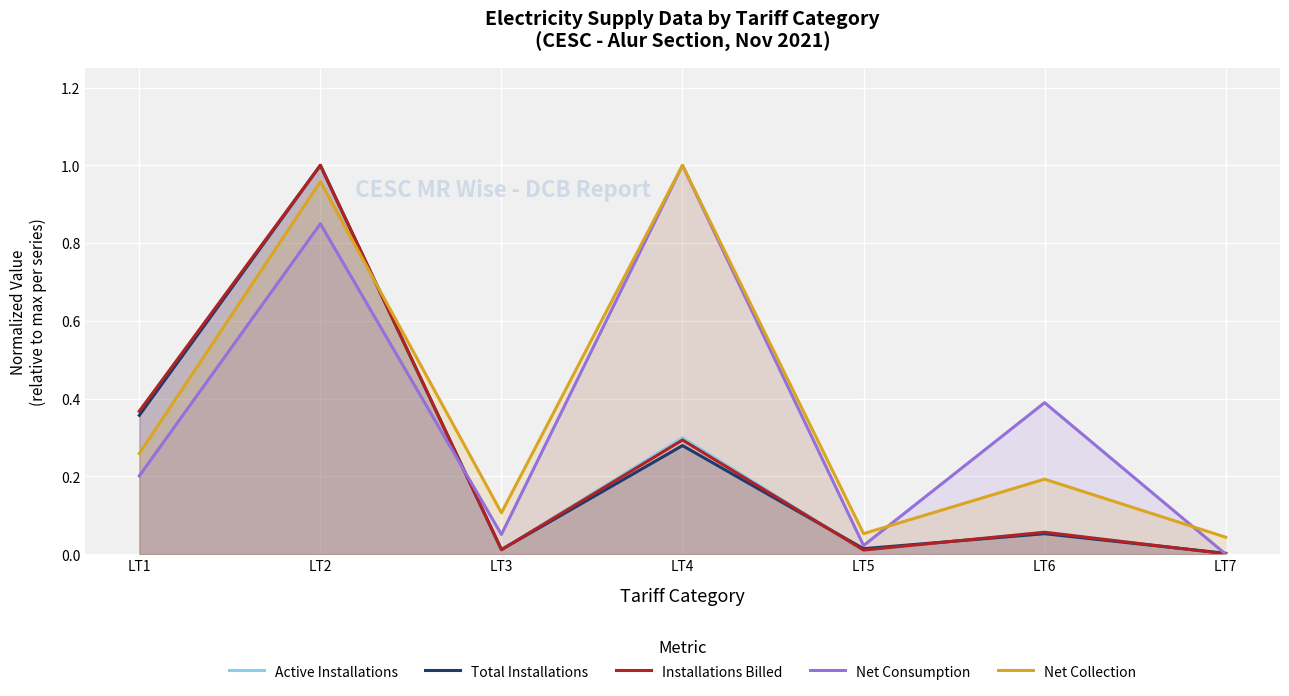

At which label is Installations Billed closest to 0?

LT7